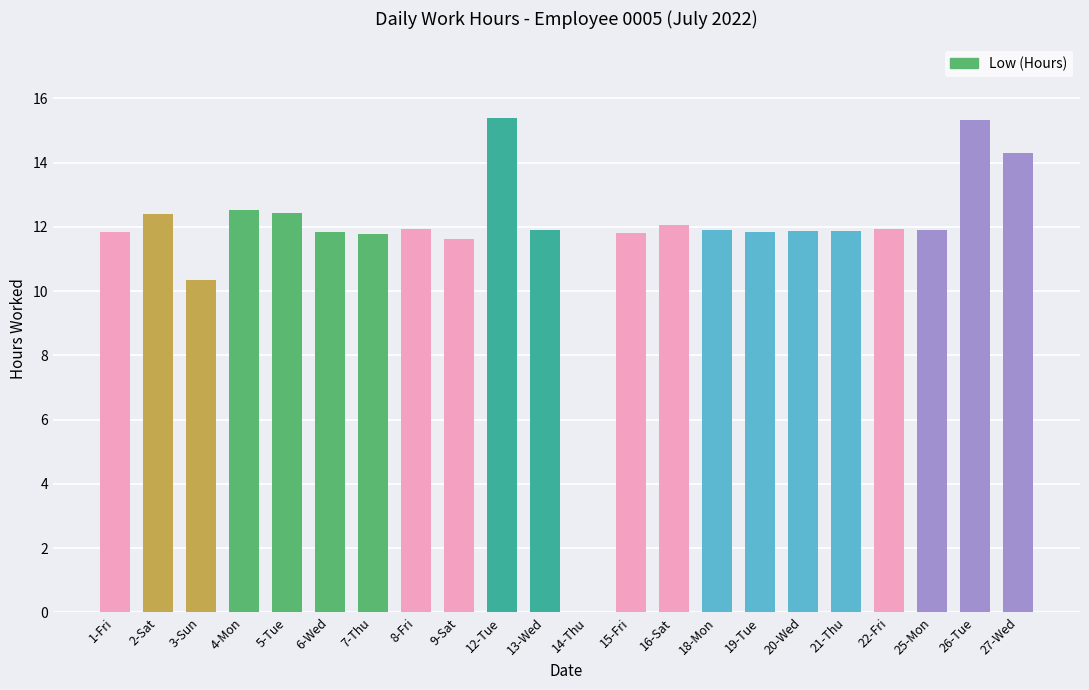

Approximately how many times larger is the value at 9-Sat compared to 20-Wed?

1.0